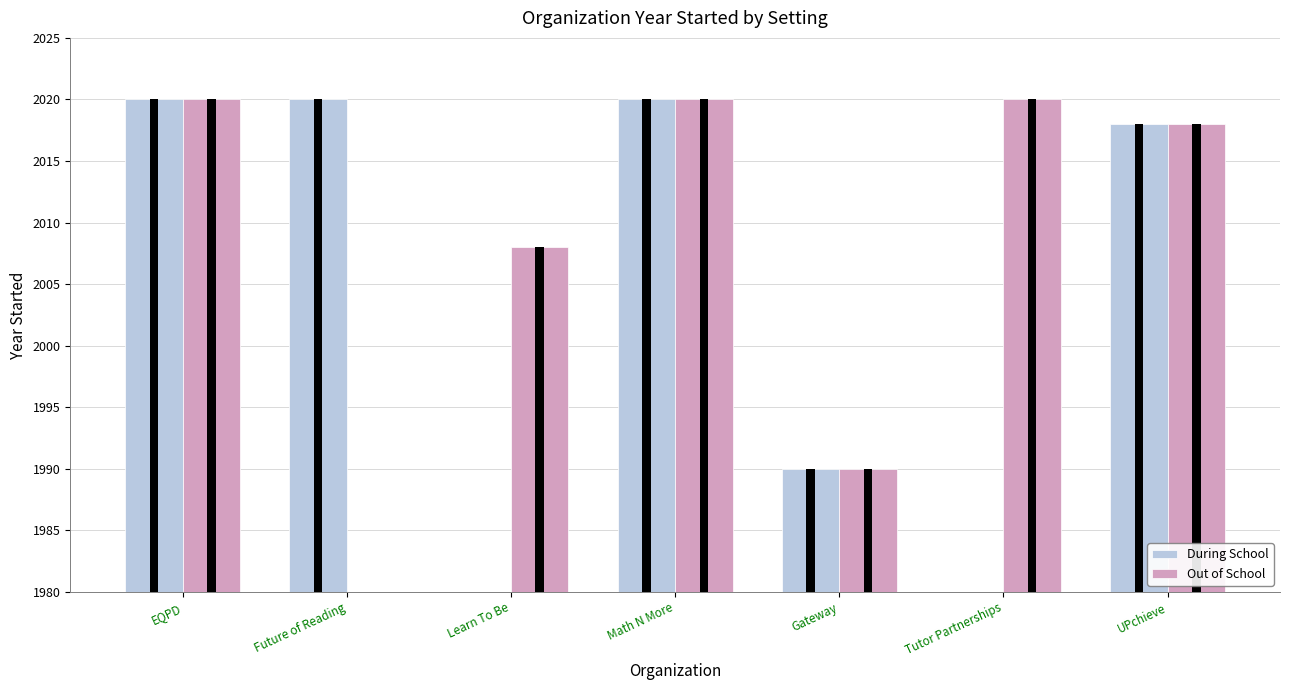

What is the difference between the During School values at Future of Reading and Tutor Partnerships?

2020